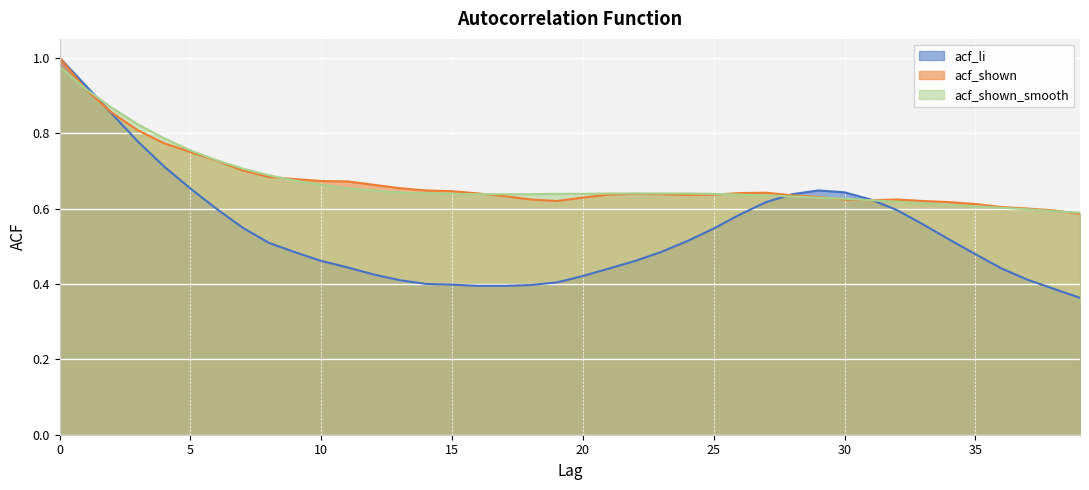

What are all the series names shown in the legend?

acf_li, acf_shown, acf_shown_smooth